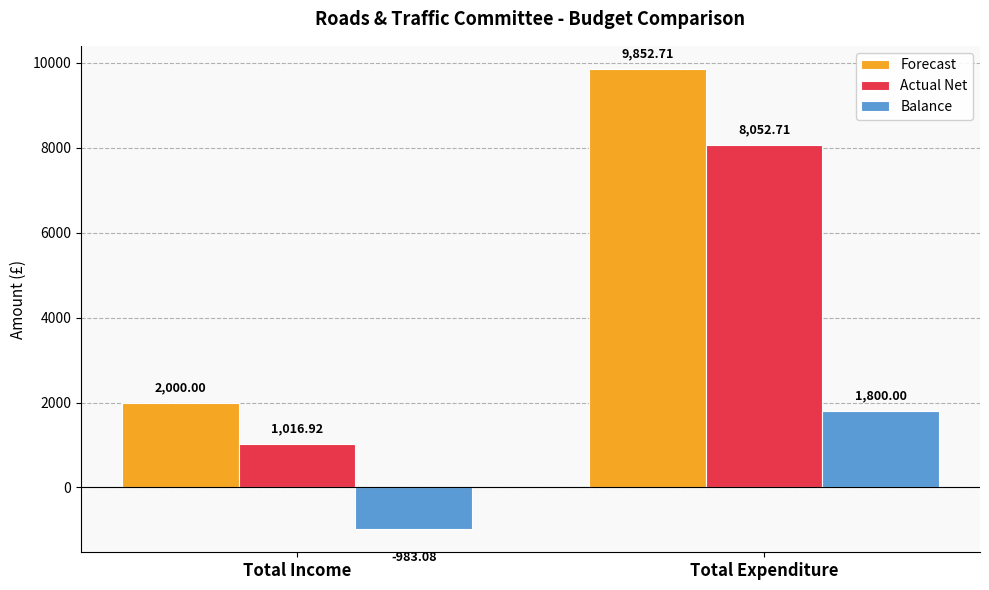

What is the sum of the Balance values at Total Expenditure and Total Income?

816.9